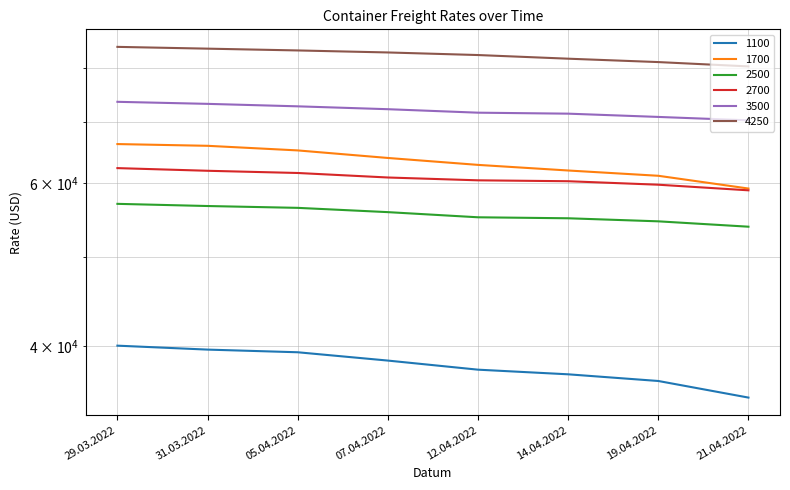

List the series in order of their peak value, lowest first.

1100, 2500, 2700, 1700, 3500, 4250